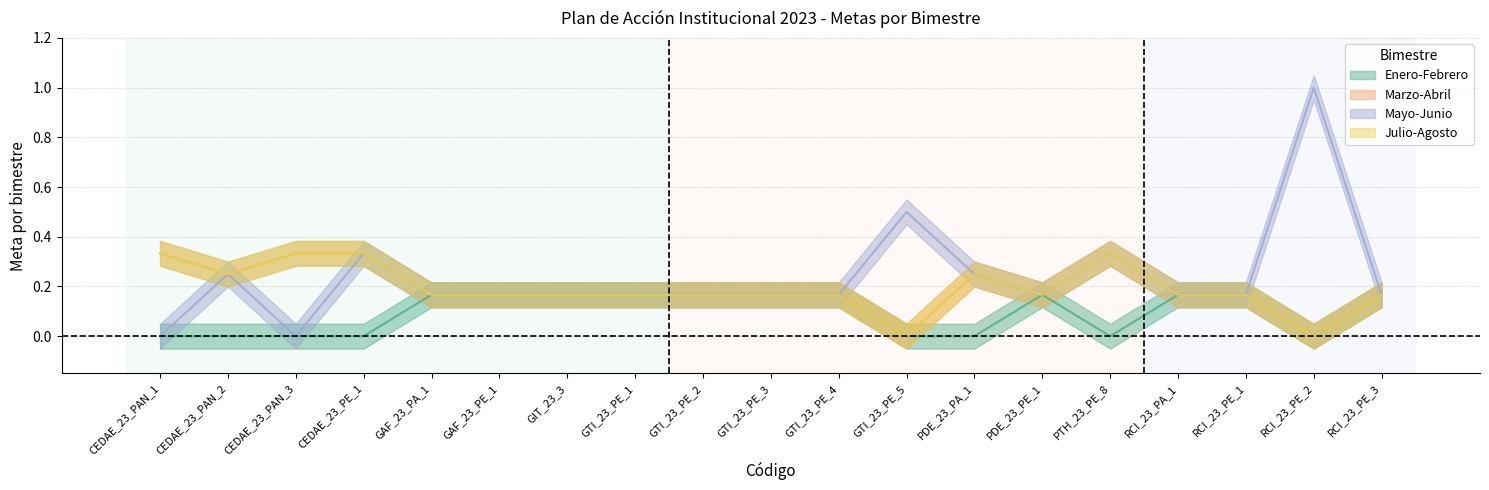

True or false: Enero-Febrero and Julio-Agosto intersect in this chart.

False